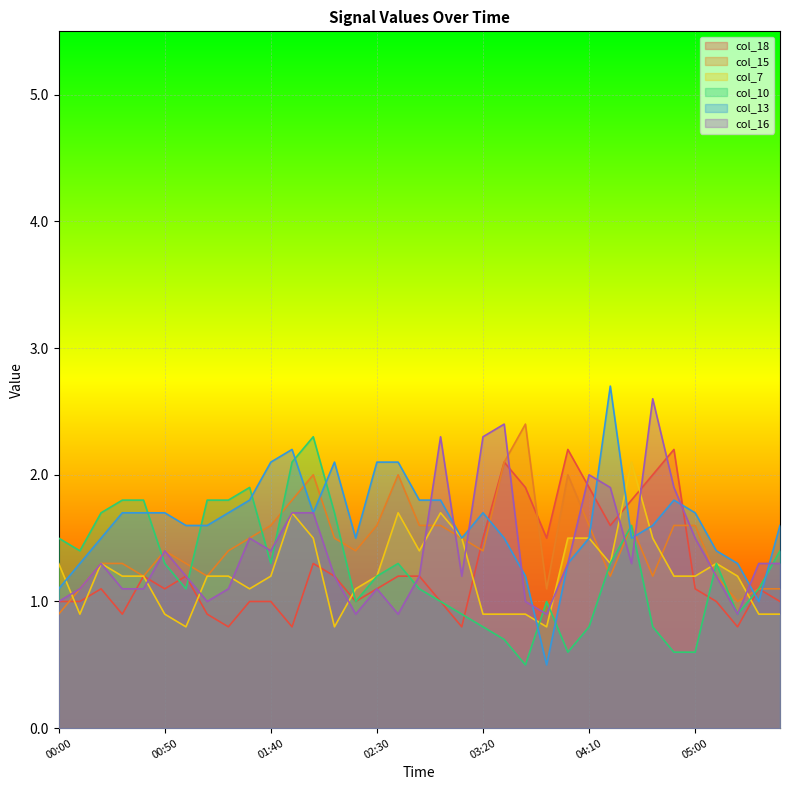

Where is the first local maximum for col_7?

00:20